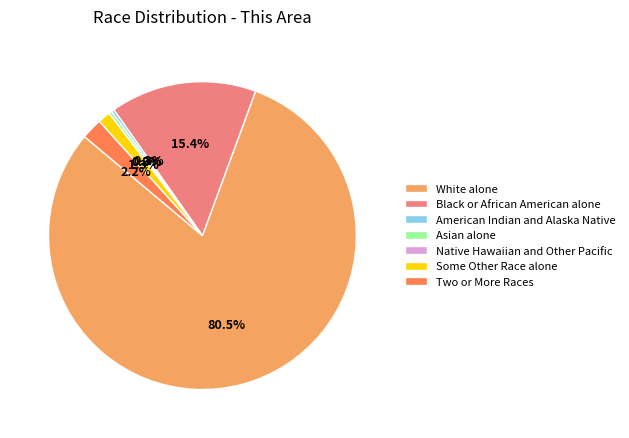

To the nearest percent, what is the difference between the largest and smallest slice percentages?

80%